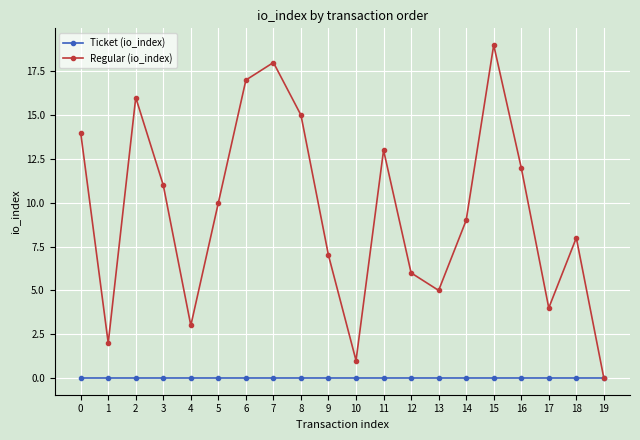

Which category has the highest value in the Regular (io_index) series?

15